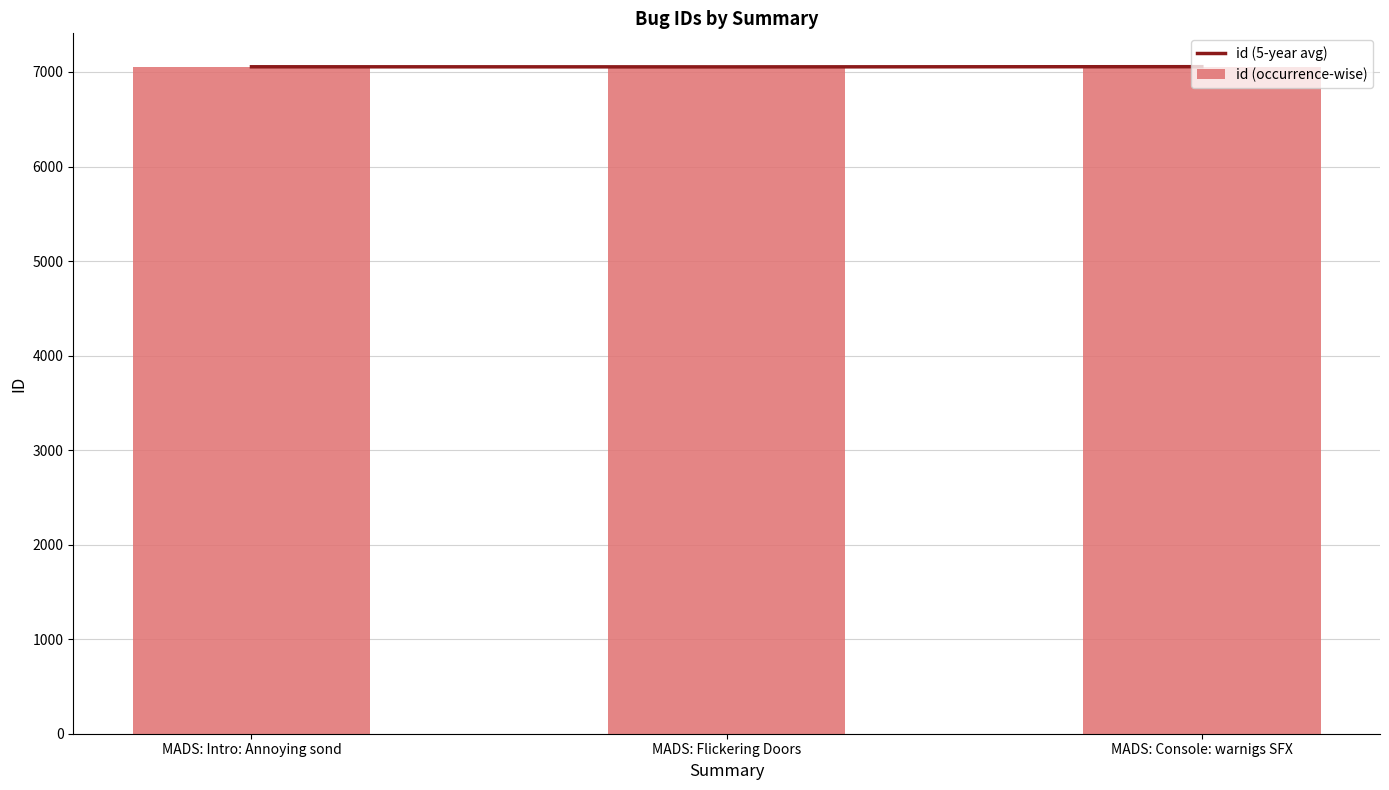

At which label does id (5-year avg) reach its peak?

MADS: Console: warnigs SFX